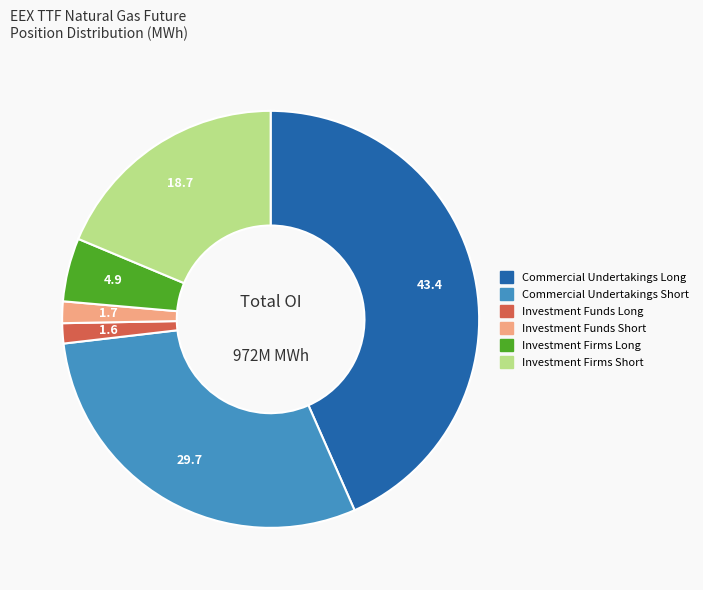

True or false: Commercial Undertakings Short accounts for 30% of the total.

True